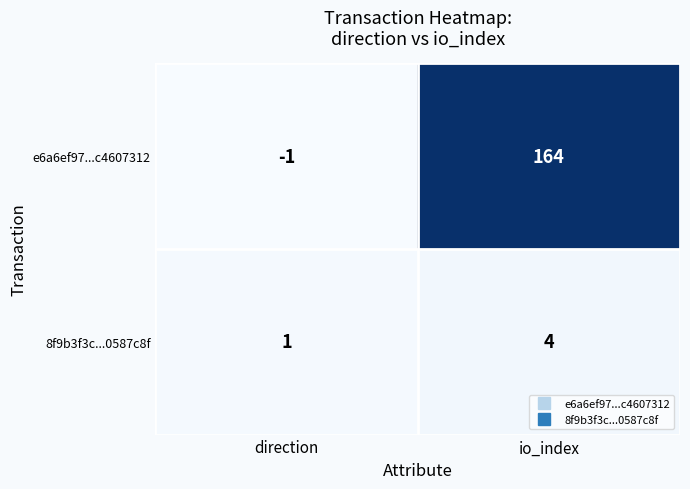

At which category is the sum across all series the highest?

io_index